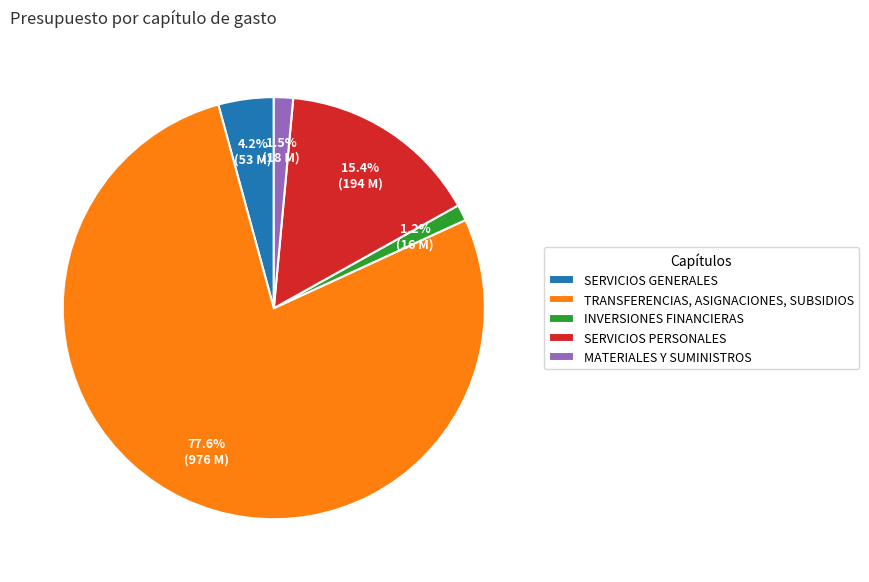

How many slices are in this pie chart?

5